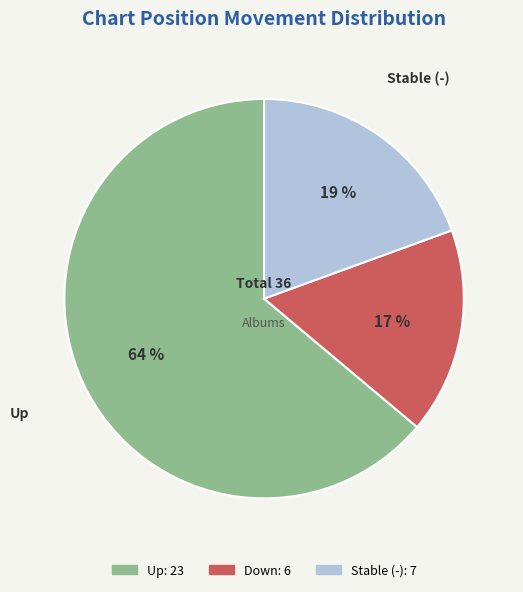

Is there any slice that represents more than half of the pie?

Yes